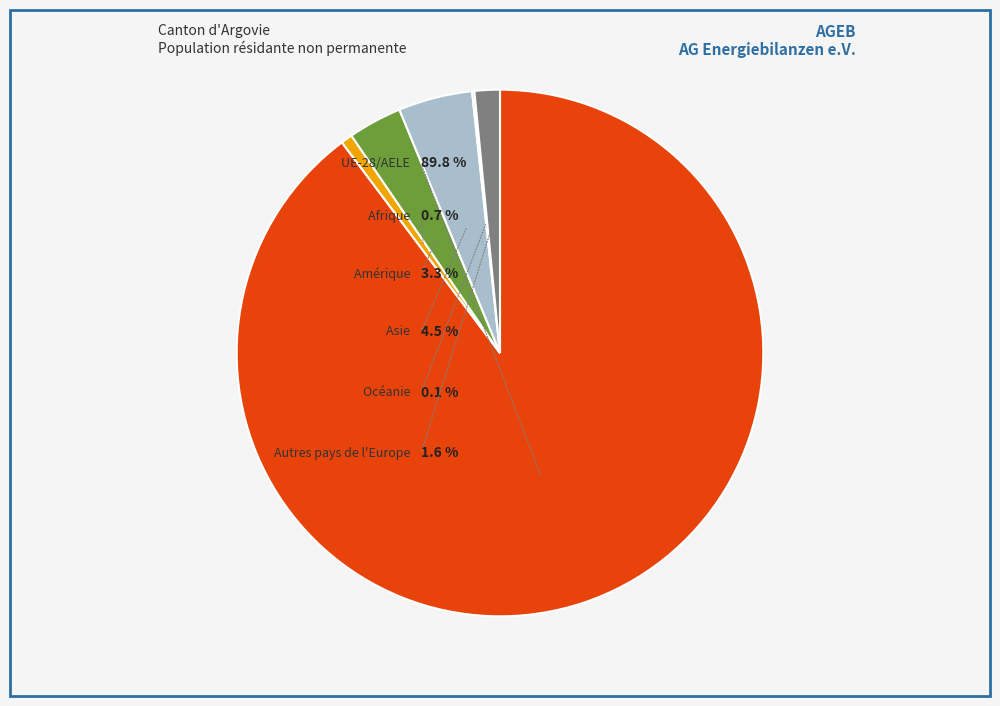

To the nearest percent, what is the difference between the largest and smallest slice percentages?

90%